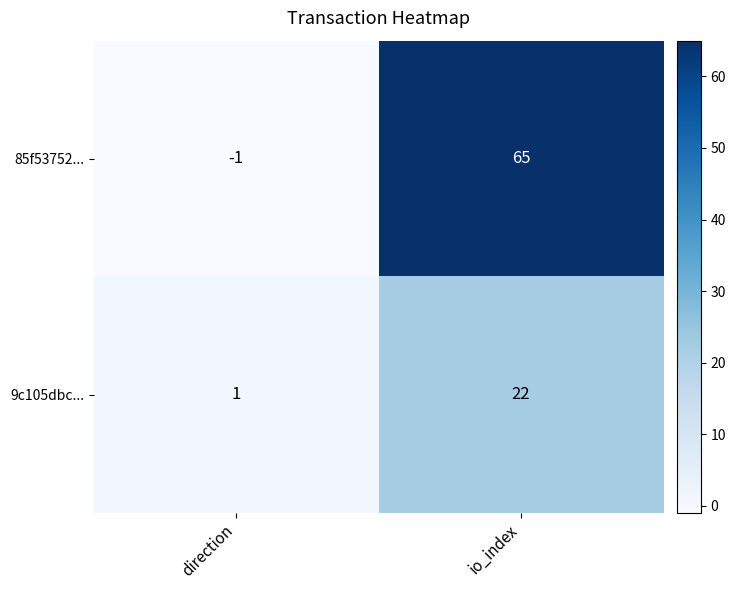

Reading right to left, list all the values displayed in this chart.

85f53752...: io_index=65	direction=-1
9c105dbc...: io_index=22	direction=1